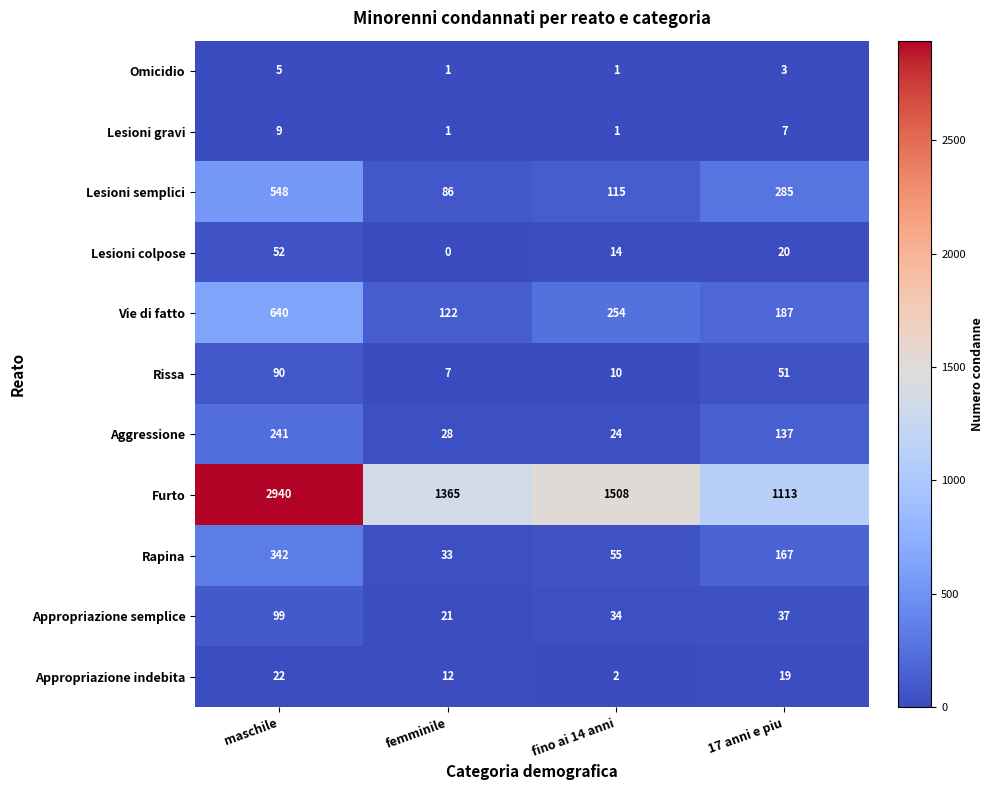

Count the number of data series in this chart.

11